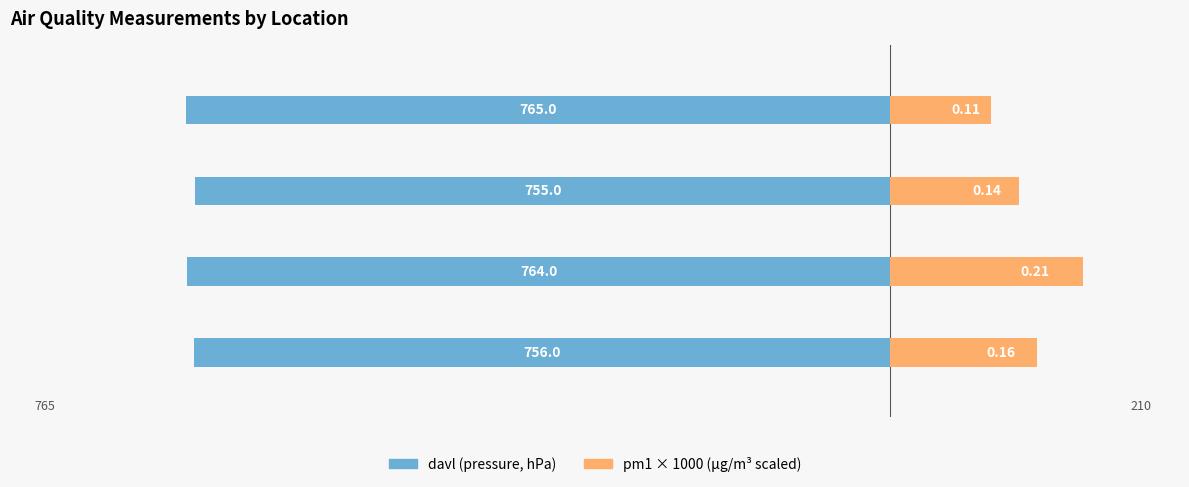

Reading right to left, extract all data points from this chart.

davl (pressure, hPa): 3=-765	2=-755	1=-764	0=-756
pm1 × 1000 (µg/m³ scaled): 3=110	2=140	1=210	0=160